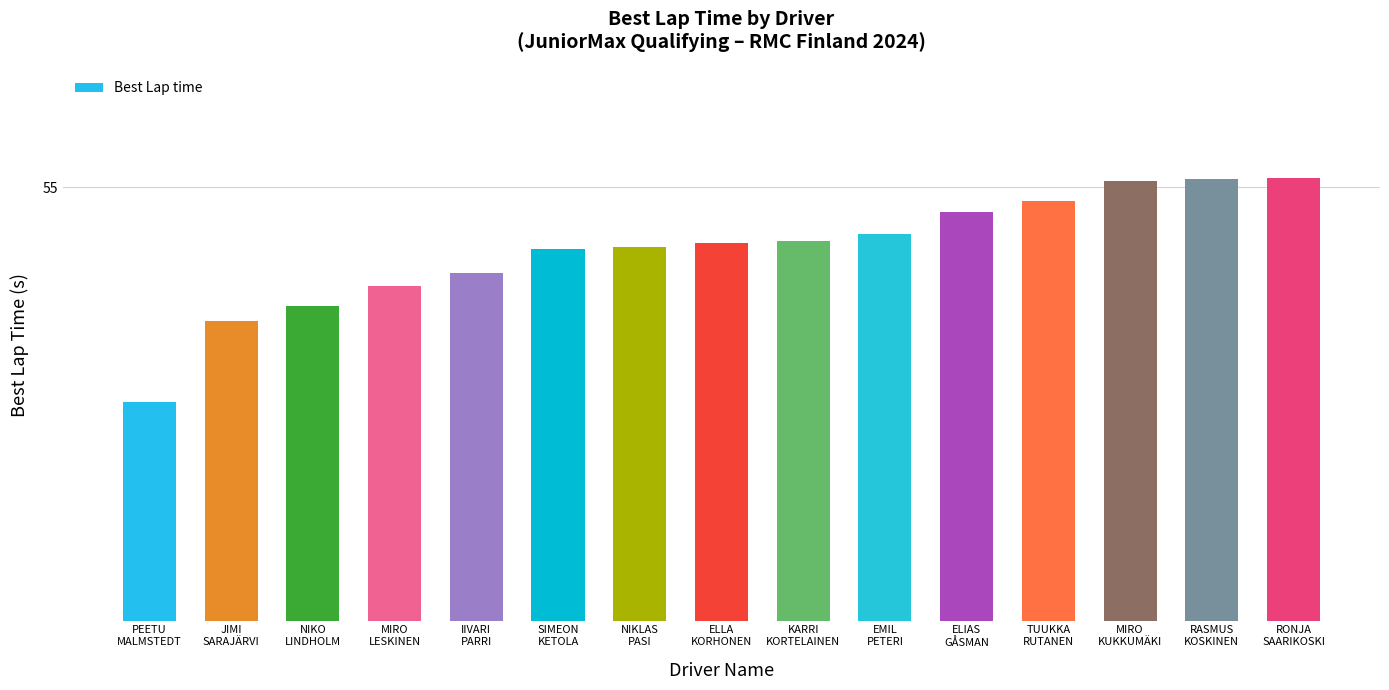

Are the bars horizontal?

No